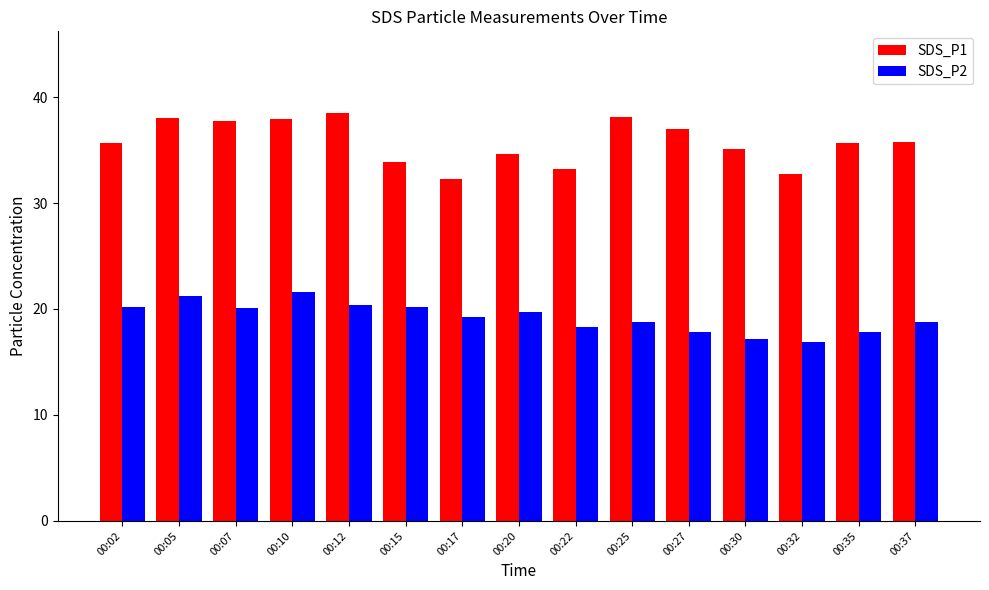

Which category has the highest value across all series?

00:12